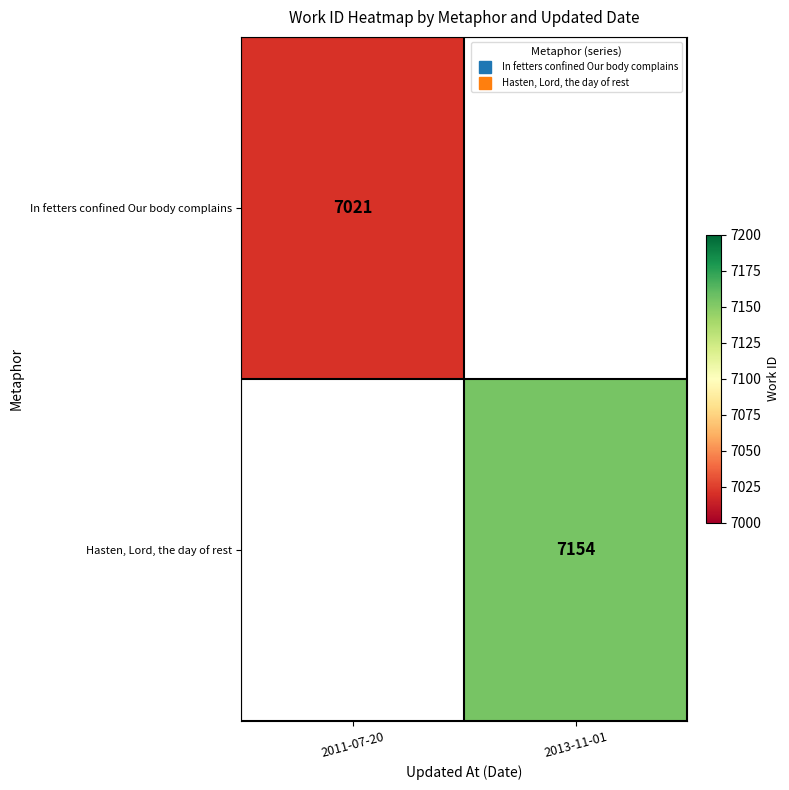

What is the maximum value shown in the chart?

7154.0